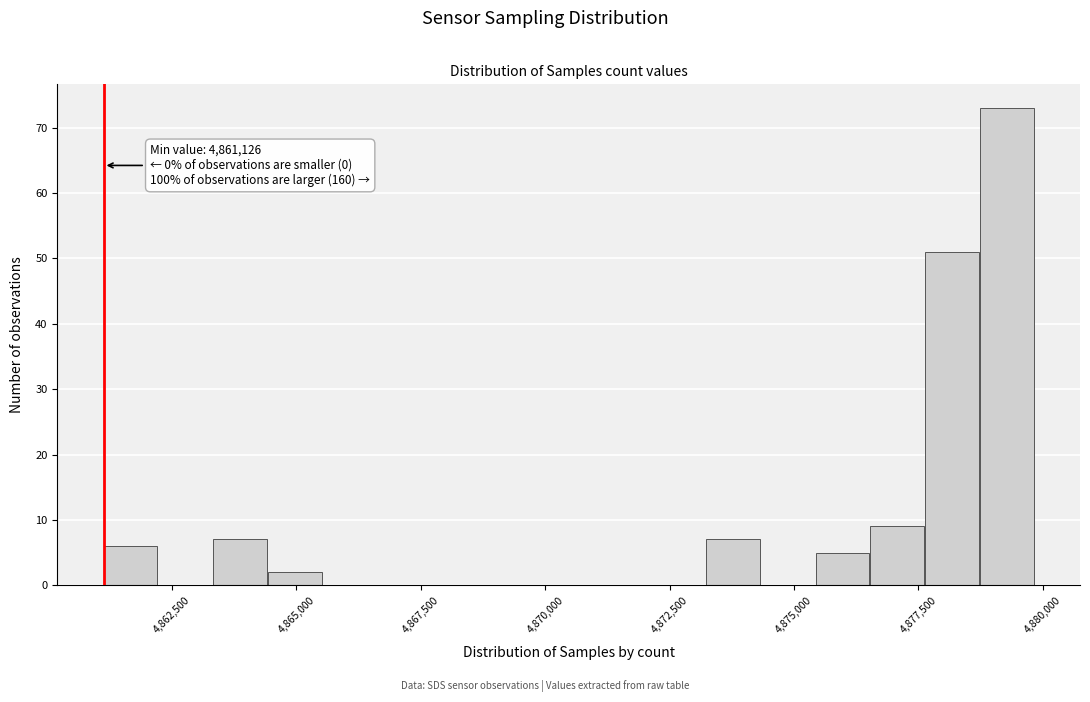

Around what value on the x-axis is the tallest bar? Give the approximate position of its centre, as read against the axis.

4879500